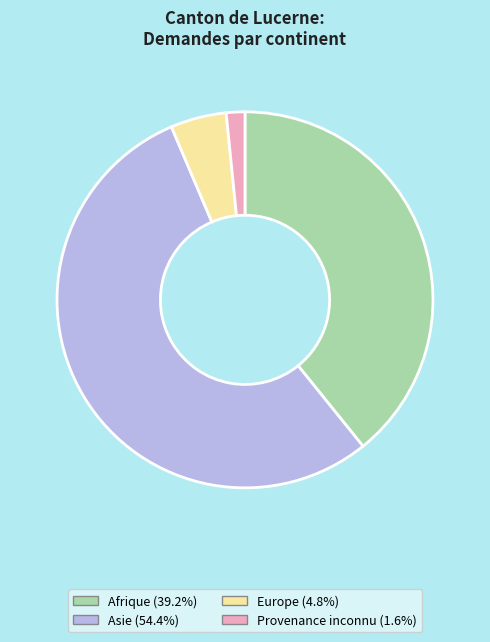

Do Provenance inconnu and Europe together represent more than half of the pie?

No